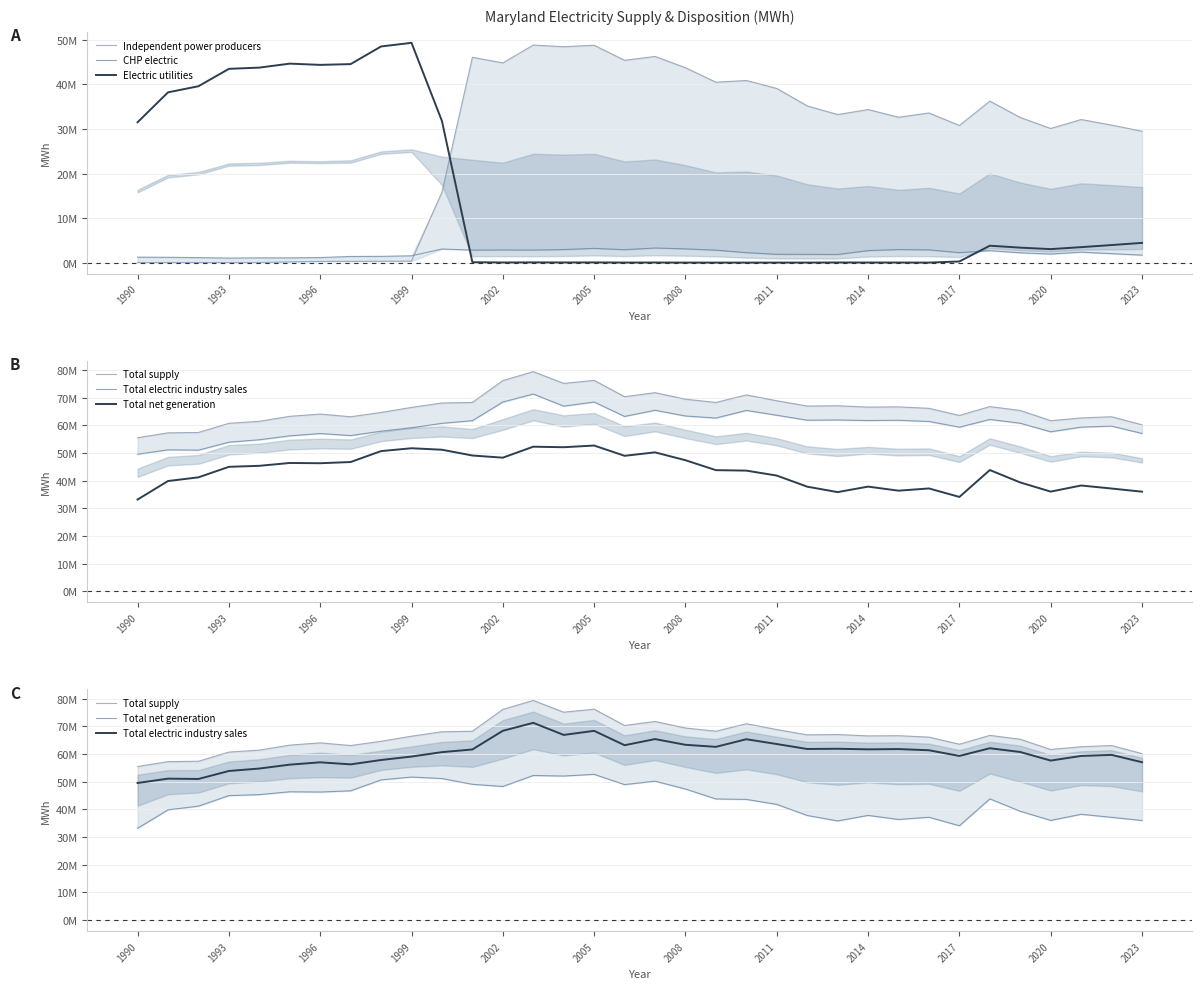

The value of CHP electric at 29 is 2204097. True or false?

True